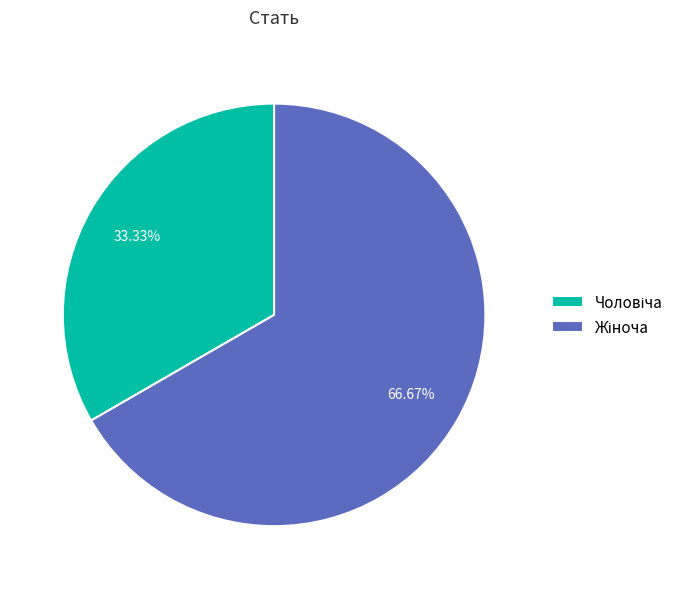

Is there any slice that represents more than half of the pie?

Yes